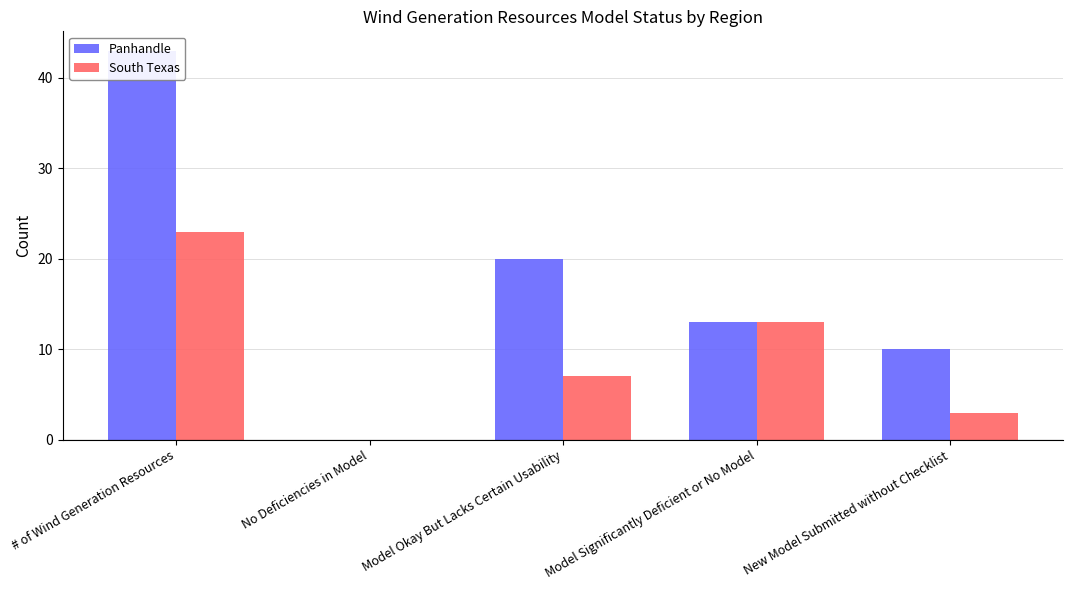

Does the chart contain any negative values?

No